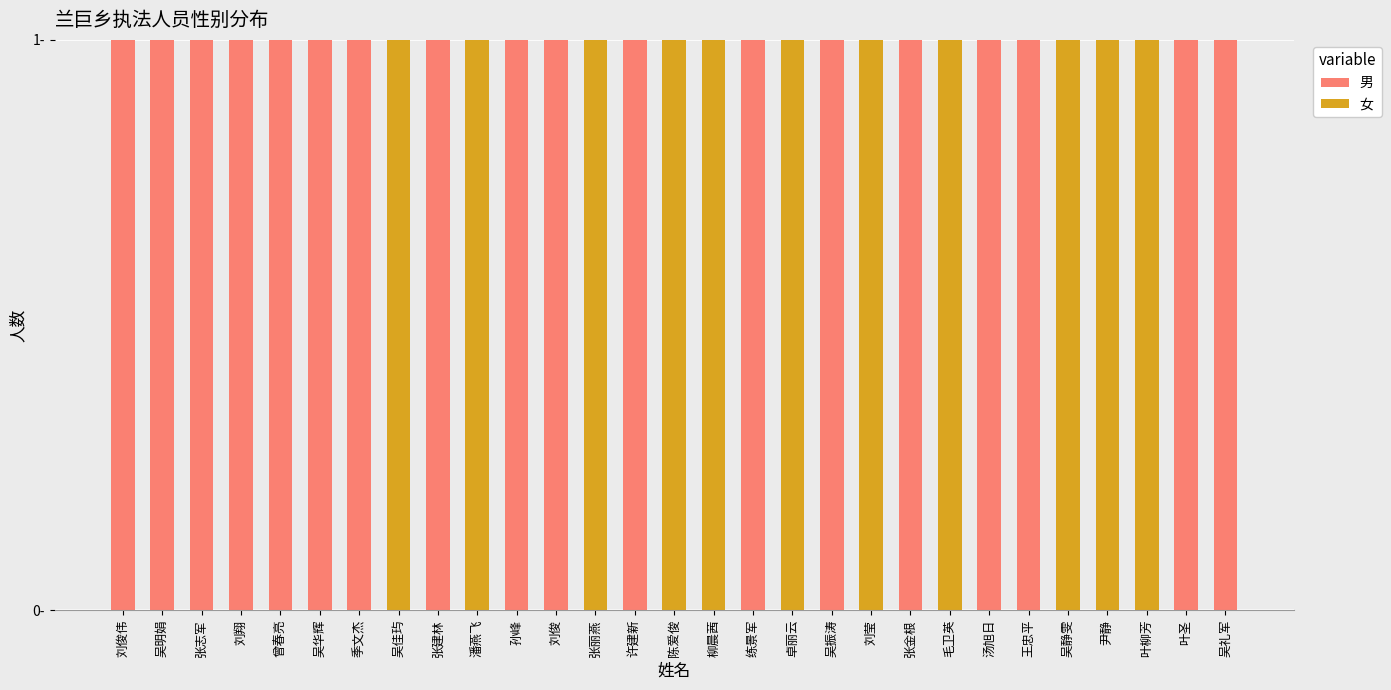

At which category is the sum across all series the highest?

刘俊伟